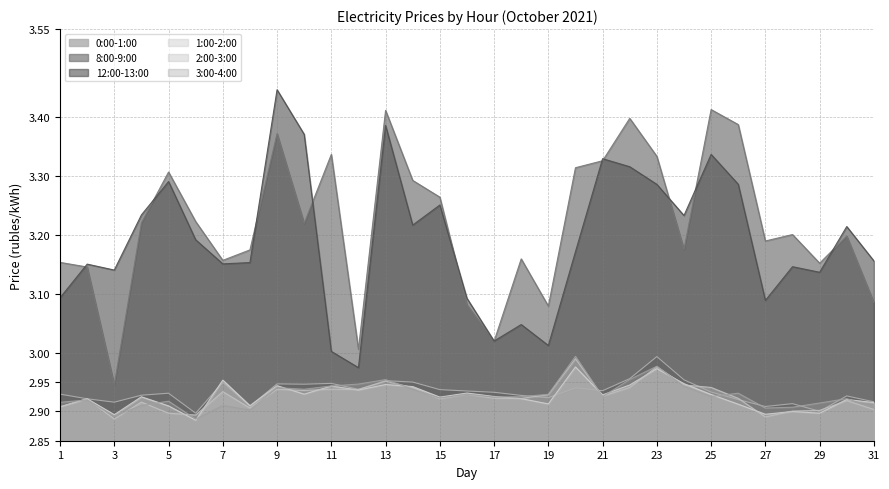

What is the total value across all series at 2?

18.0